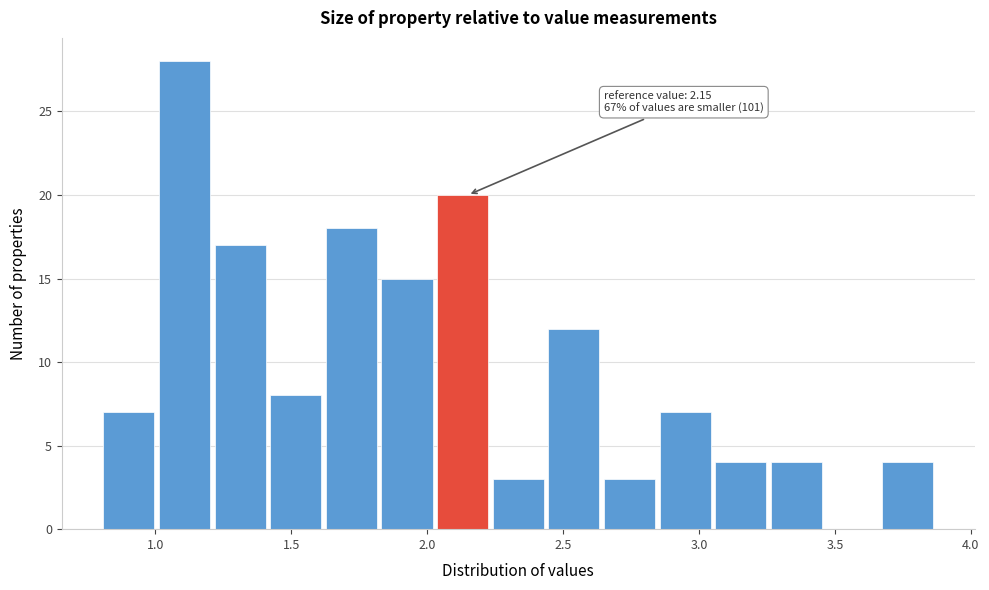

Over which range of the x-axis is the bar tallest?

1.00 to 1.20